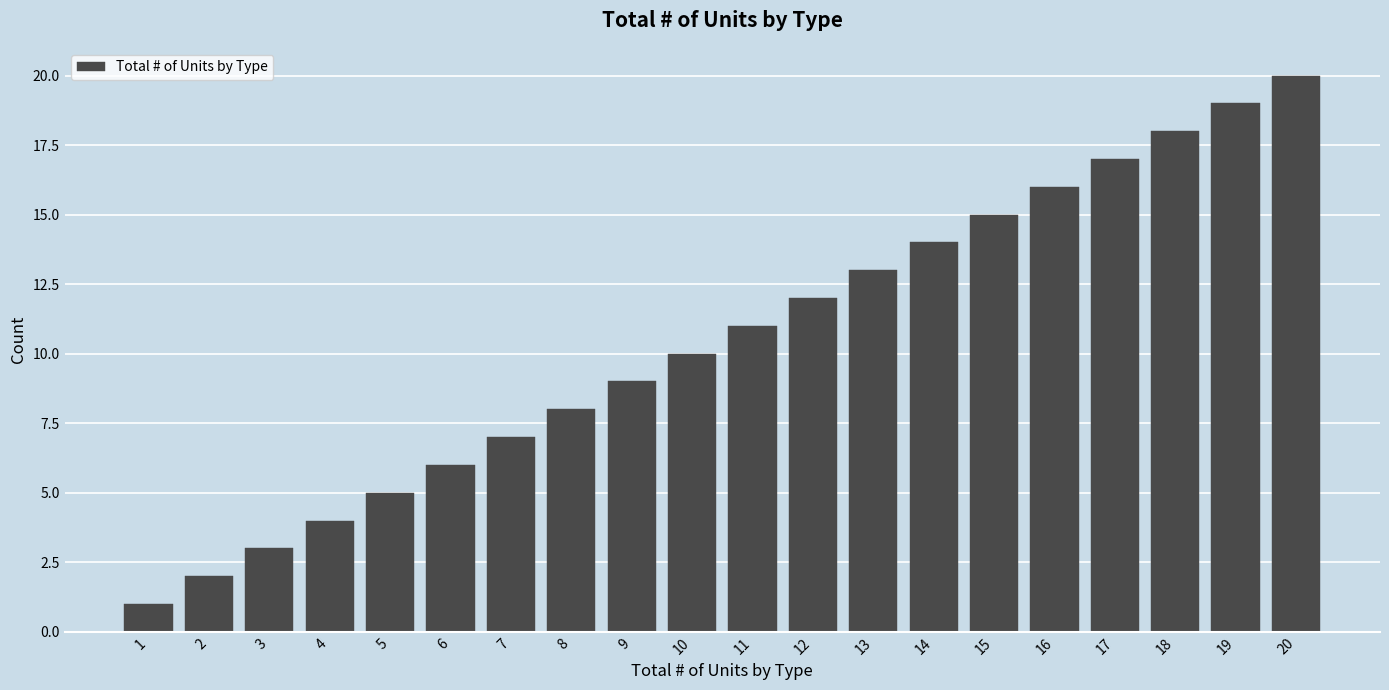

What is the difference between the maximum and minimum values?

19